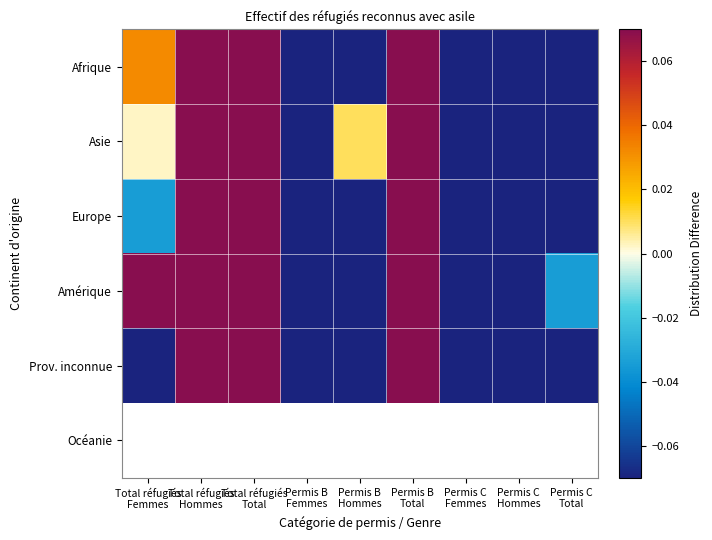

At Permis C Hommes, list the series in order from largest to smallest.

Amérique, Prov. inconnue, Afrique, Océanie, Europe, Asie